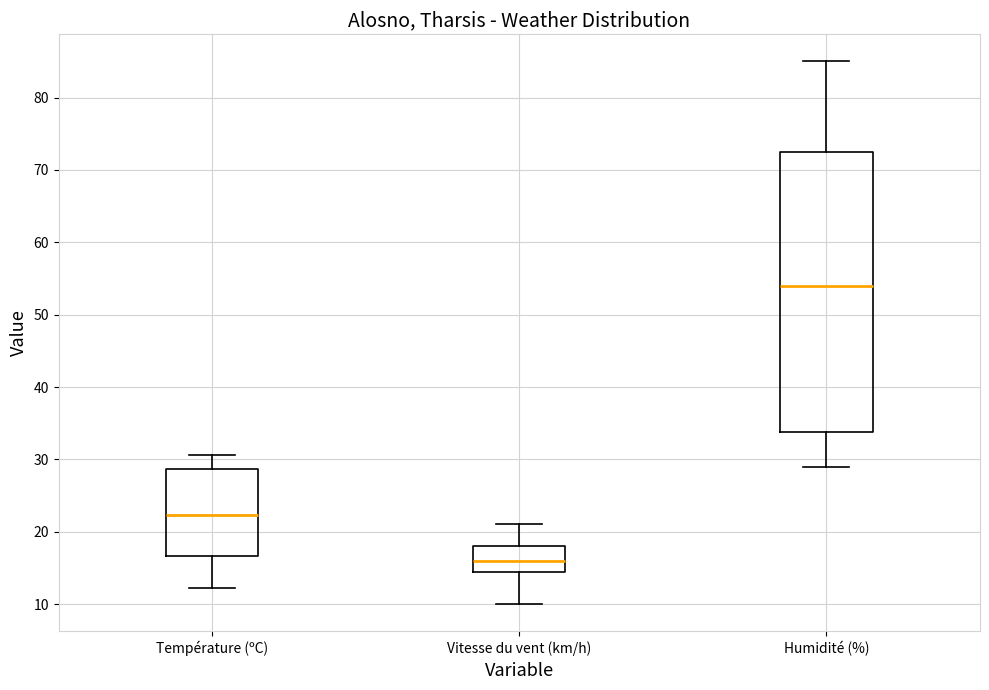

Which box's median line is the lowest?

Vitesse du vent (km/h)